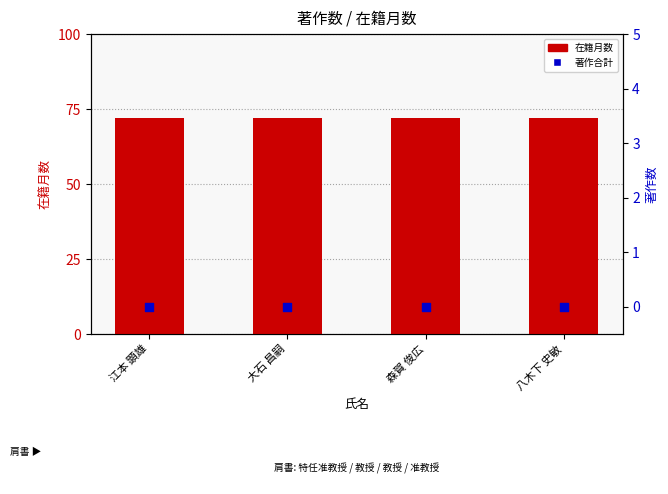

What are all the series names shown in the legend?

在籍月数, 著作合計